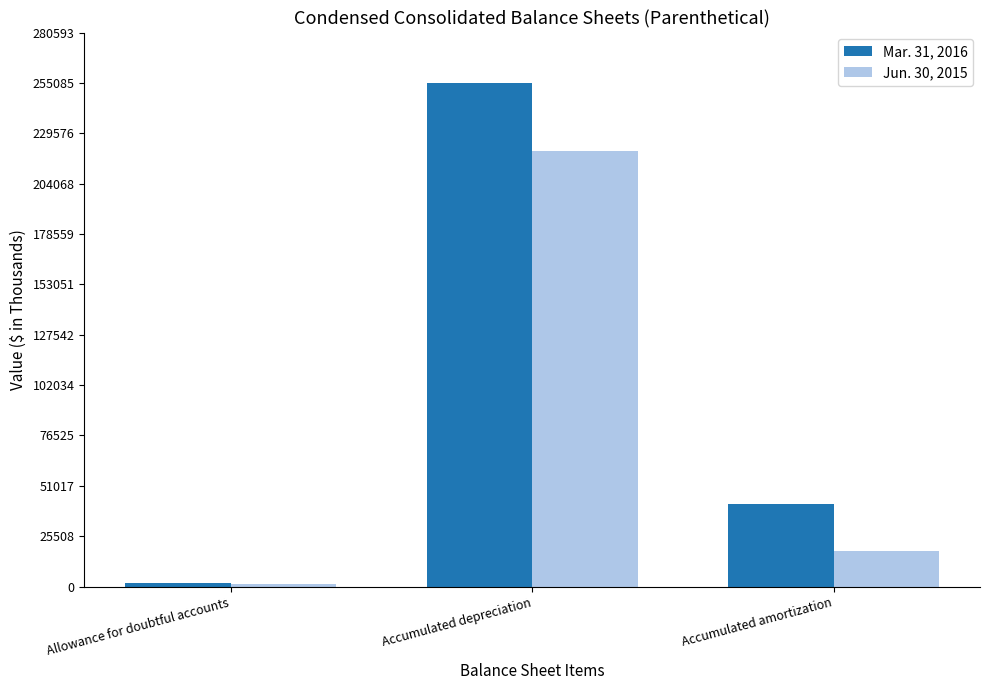

What are all the series names shown in the legend?

Mar. 31, 2016, Jun. 30, 2015